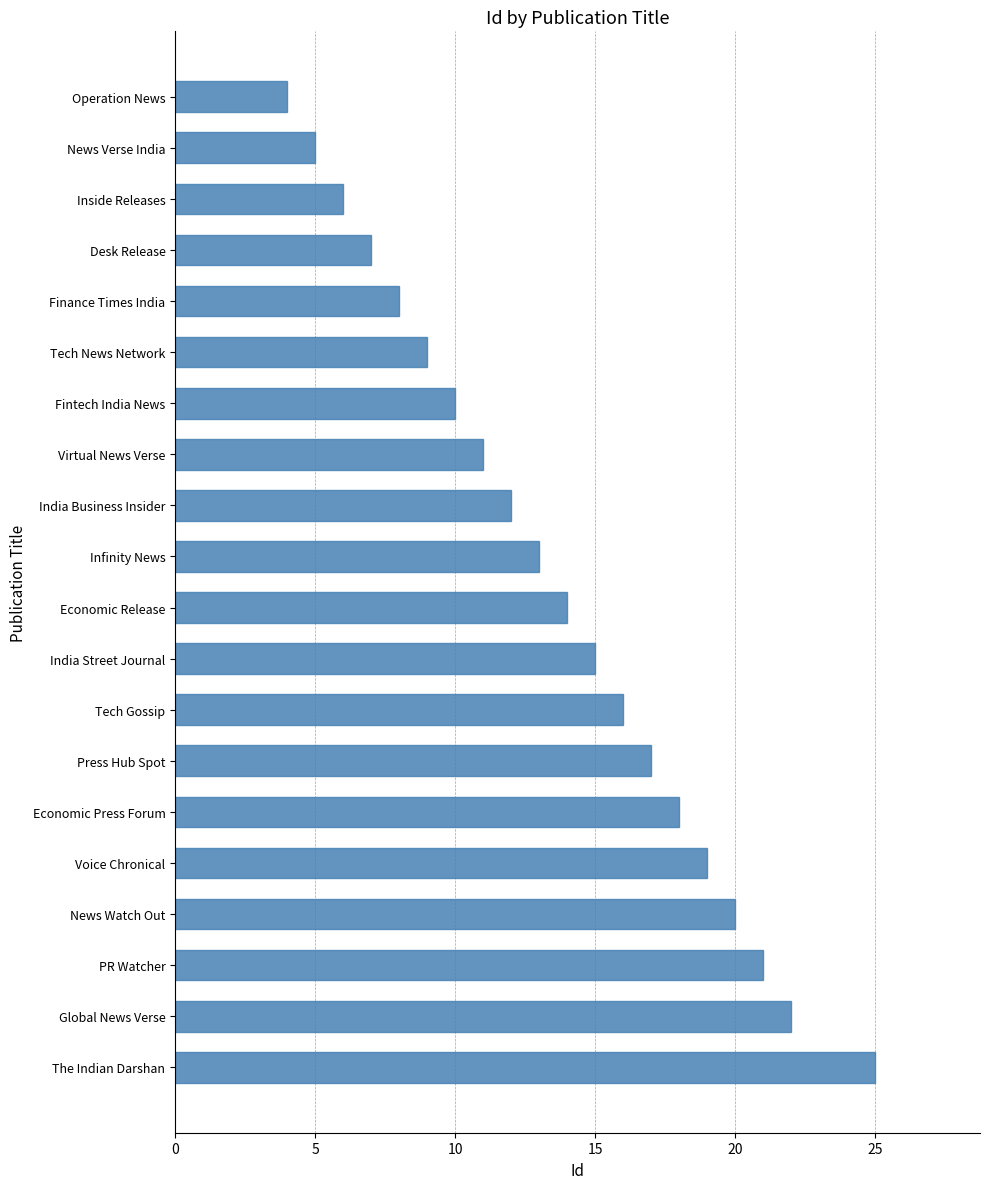

The value at Tech Gossip is 9. True or false?

False